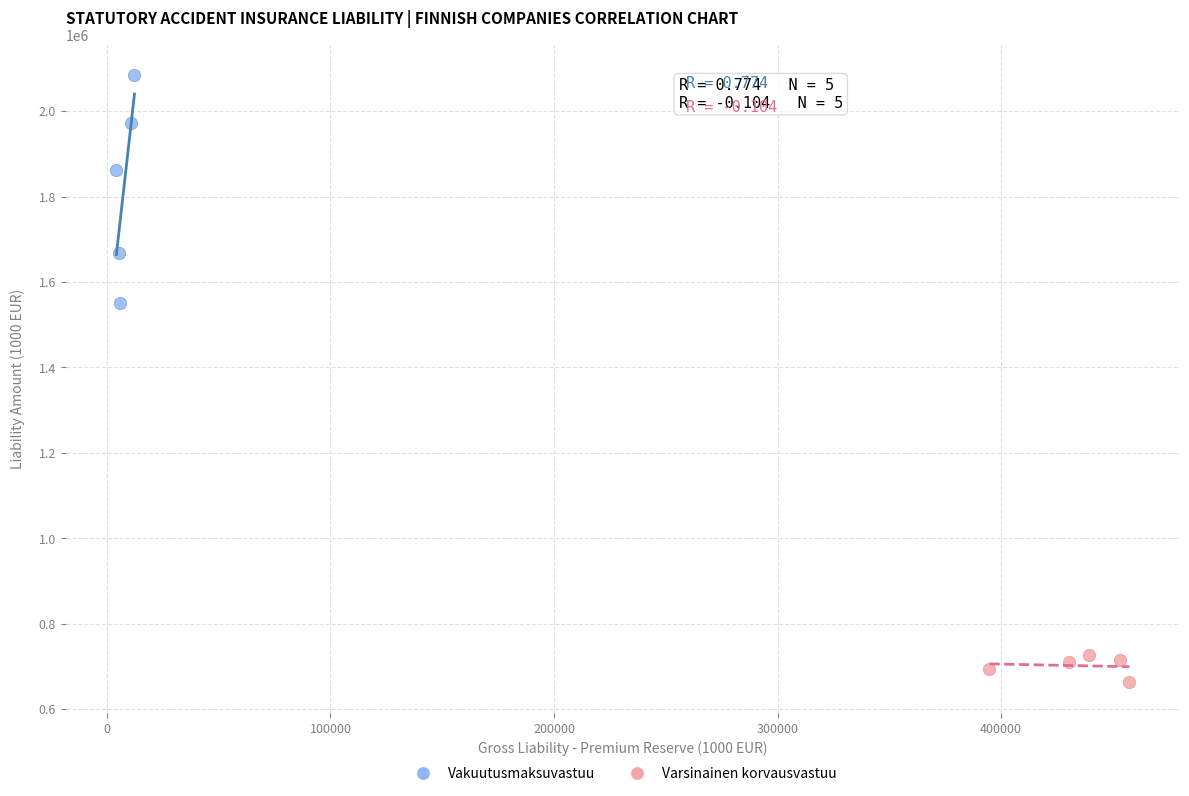

Which series reaches the maximum Y coordinate?

Vakuutusmaksuvastuu